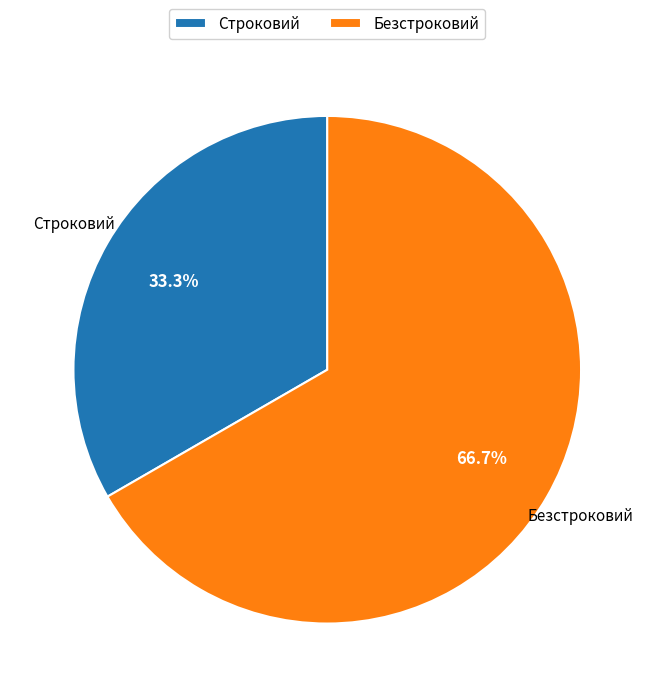

Is it true that Безстроковий is 53% of the pie?

False